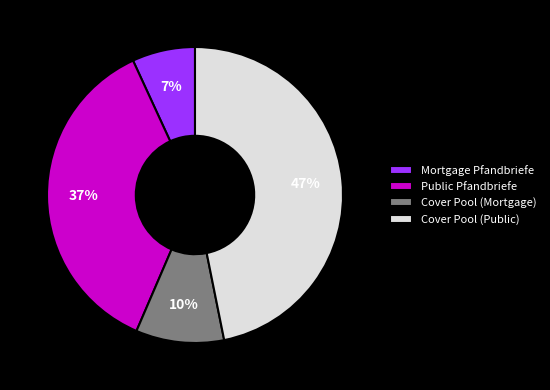

True or false: Mortgage Pfandbriefe accounts for 1% of the total.

False